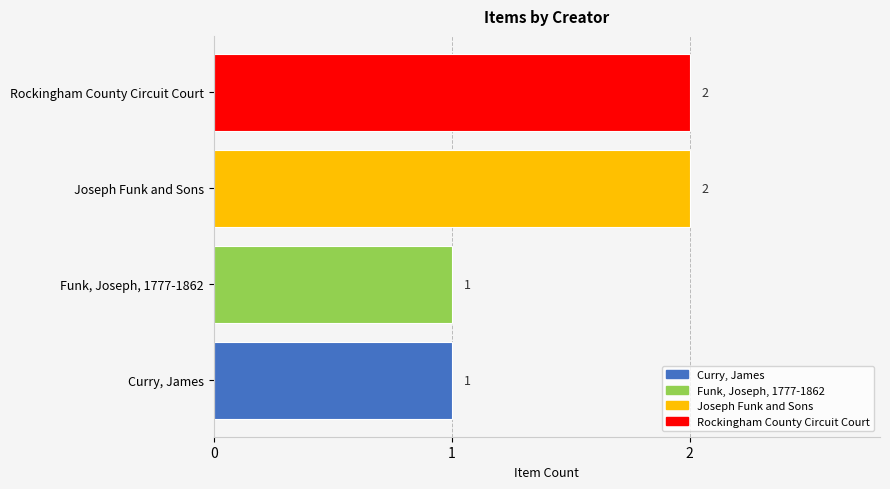

What is the greatest value displayed?

2